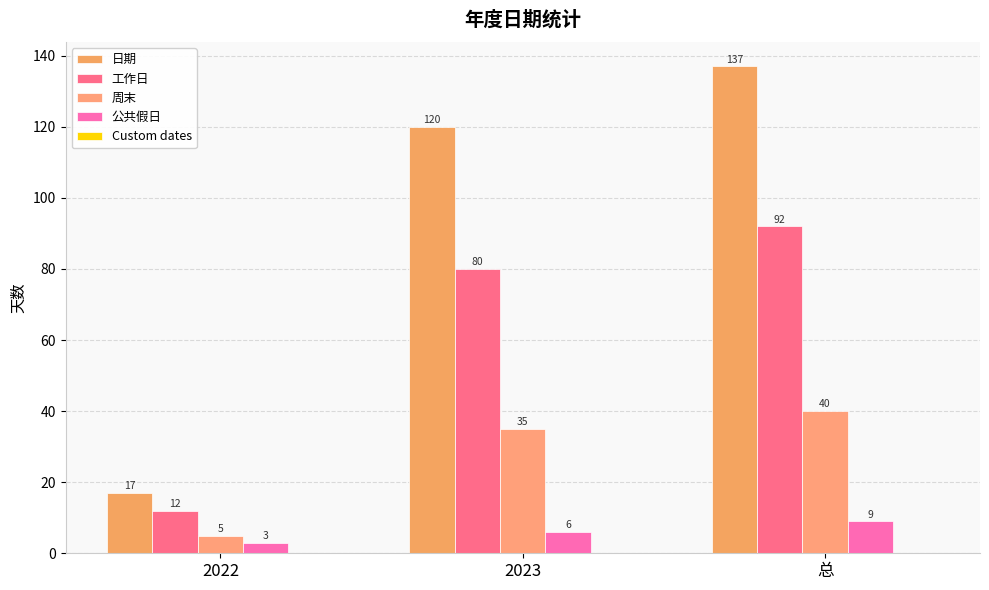

How many groups of bars are there?

3